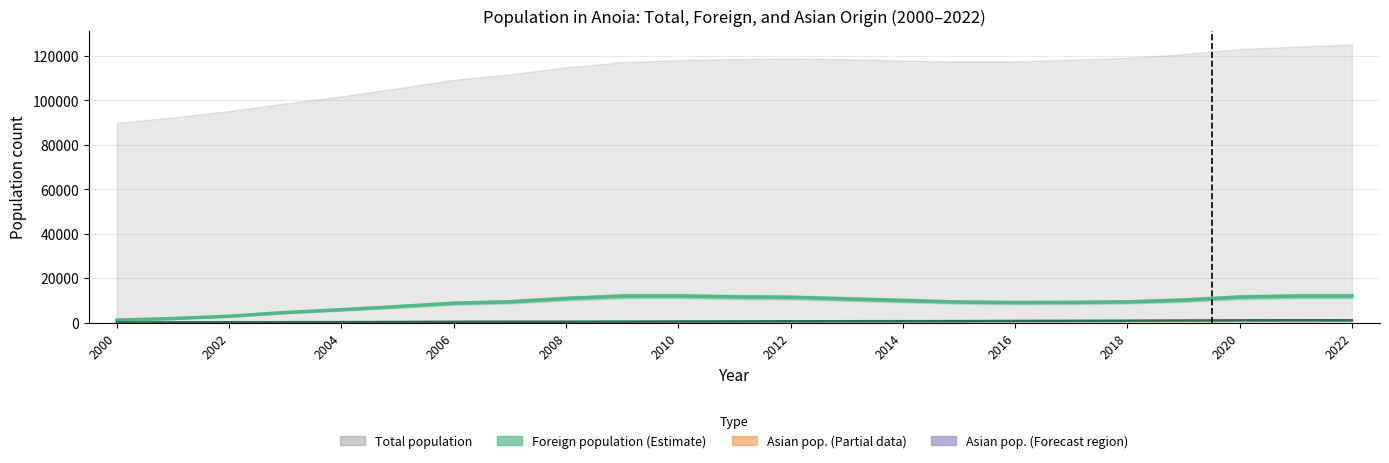

What is the difference between the second highest and minimum values in the Asian foreign population series?

932